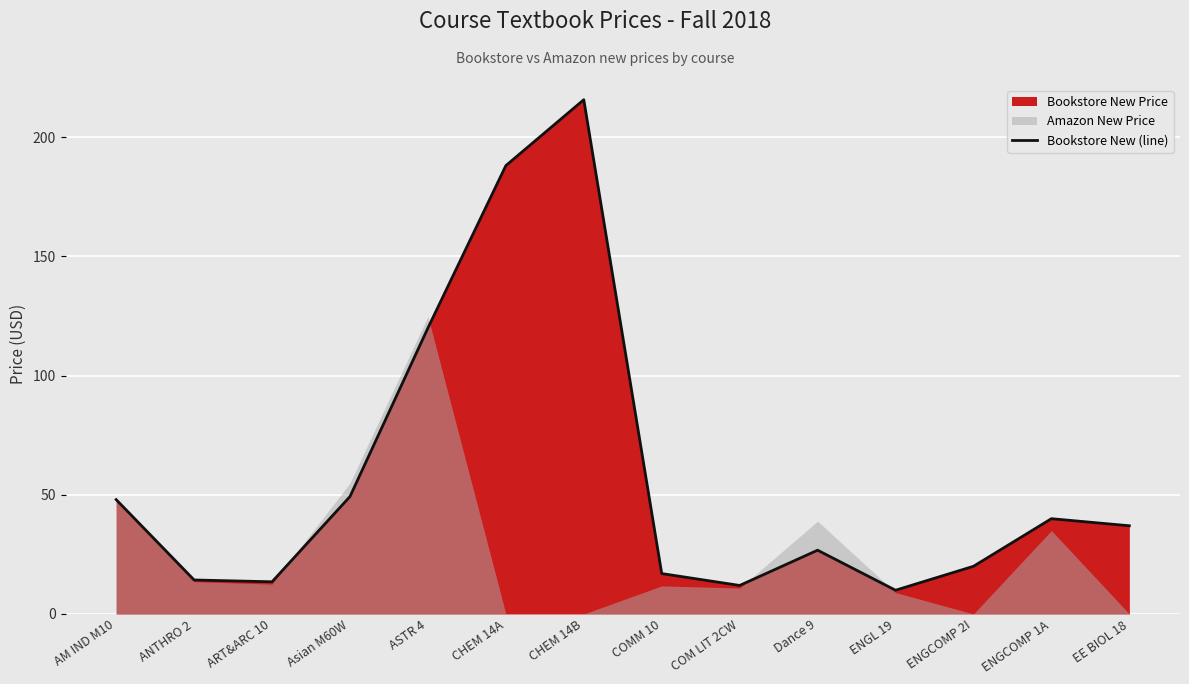

At which category does the data reach its first local peak?

CHEM 14B